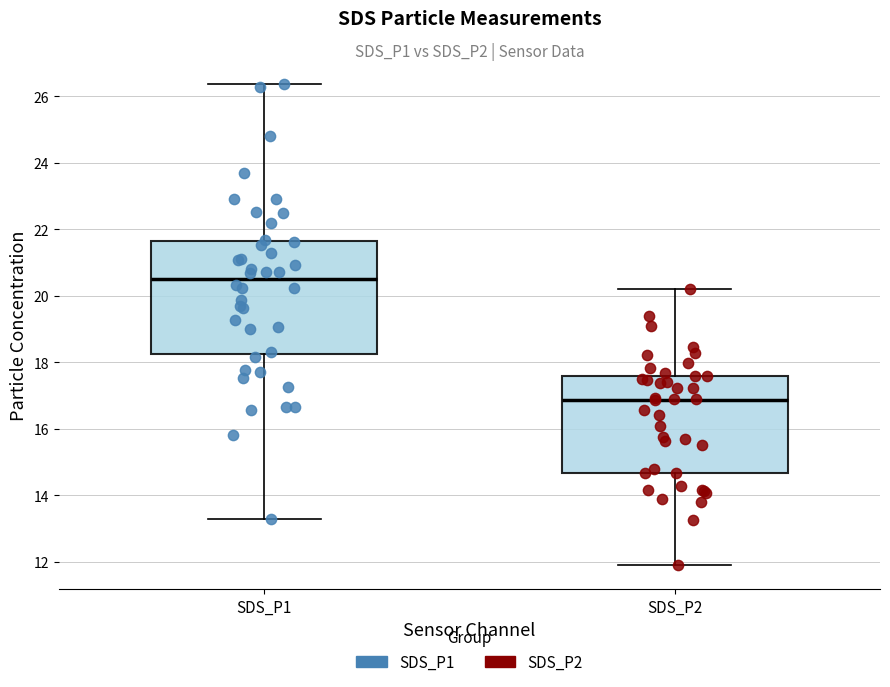

Which box is the tallest, from its lower edge to its upper edge?

SDS_P1